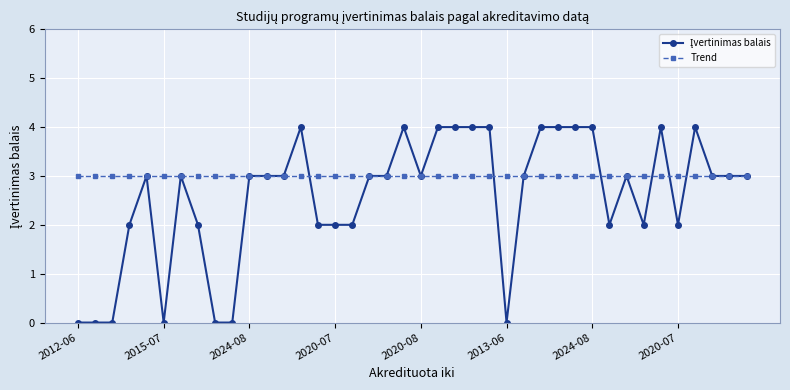

Which series has the largest total across all categories?

Trend